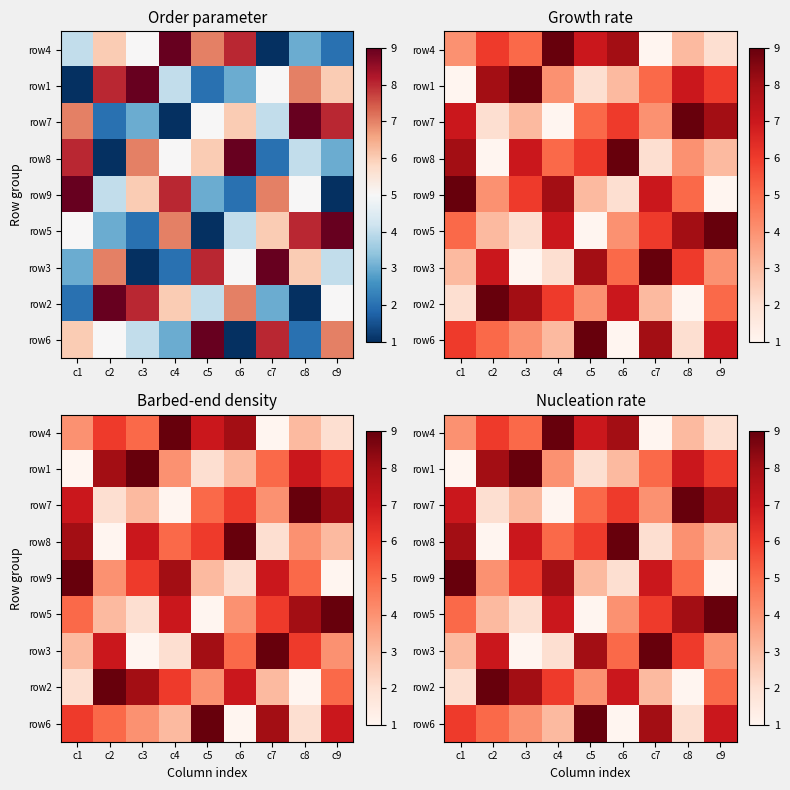

Count the number of categories in the chart.

9